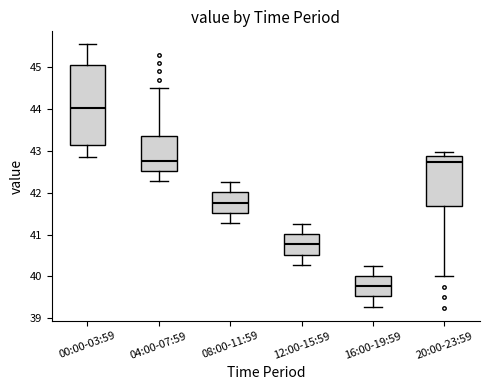

Reading left to right, transcribe this box plot: for each box, give where its median line is, the range the box spans, and where its two whiskers end, as read against the y-axis. The values are not printed on the chart, so give them approximately, as read against the axis.

00:00-03:59: median 44.0, box 43.1 to 45.0, whiskers 42.9 to 45.5
04:00-07:59: median 42.8, box 42.5 to 43.4, whiskers 42.3 to 44.5
08:00-11:59: median 41.8, box 41.5 to 42.0, whiskers 41.3 to 42.3
12:00-15:59: median 40.8, box 40.5 to 41.0, whiskers 40.3 to 41.3
16:00-19:59: median 39.8, box 39.5 to 40.0, whiskers 39.3 to 40.3
20:00-23:59: median 42.7, box 41.7 to 42.9, whiskers 40.0 to 43.0